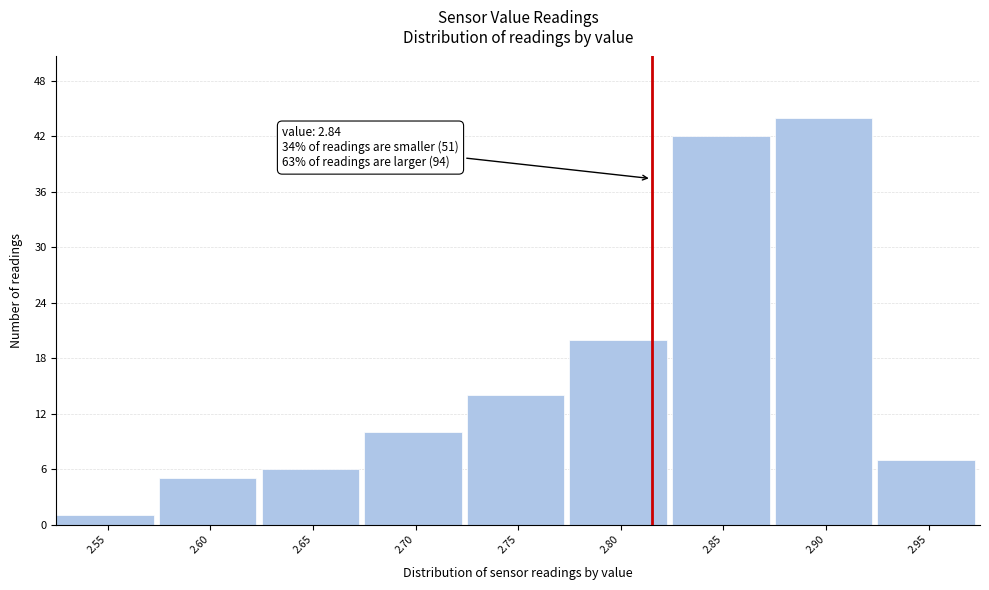

Reading left to right, transcribe all the data shown in this chart.

1	5	6	10	14	20	42	44	7